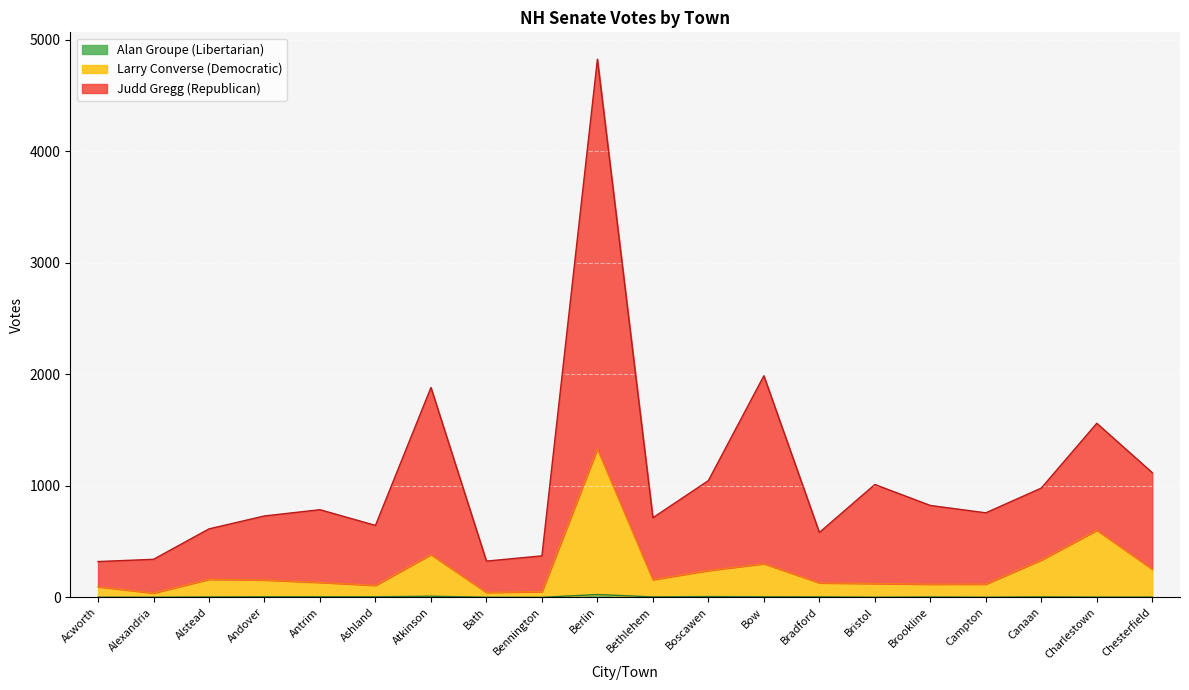

Where does the Judd Gregg (Republican) series first go above 786?

Atkinson